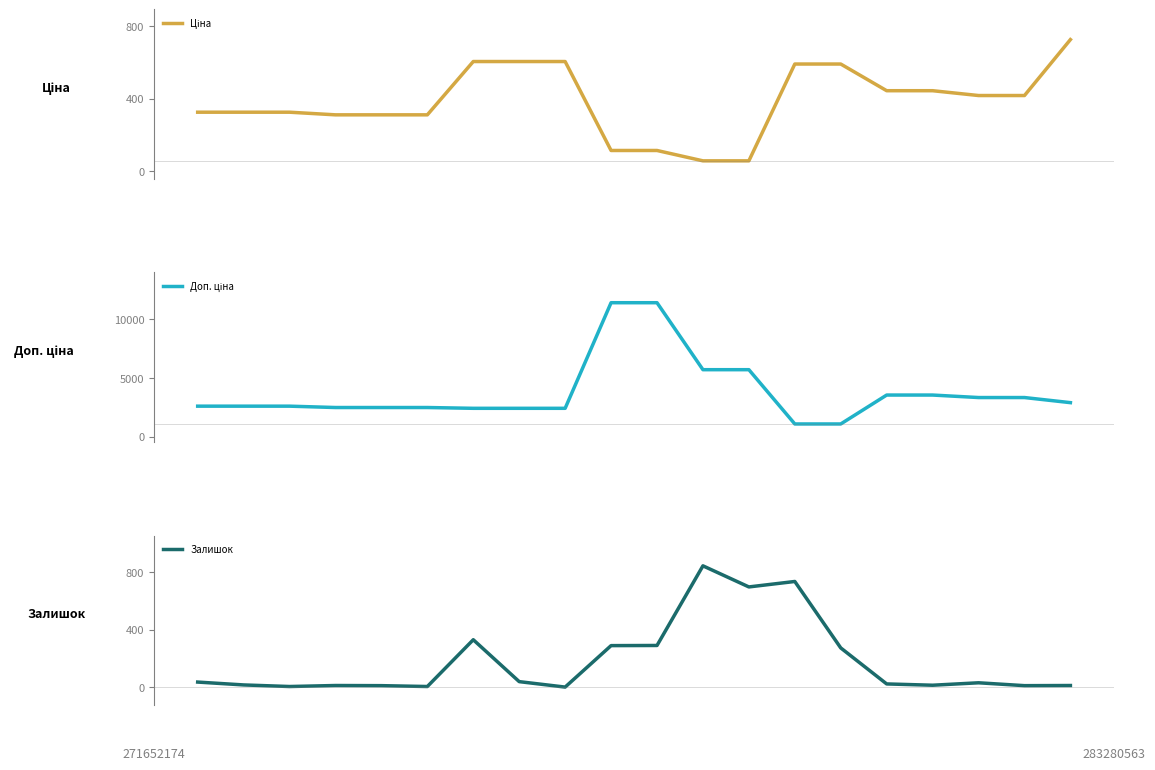

Reading left to right, what are all the values shown in this chart?

Ціна: 0.0=324.8	0.2=324.8	0.4=324.8	0.6=310.3	0.8=310.3	1.0=310.3	6=603.7	7=603.7	8=603.7	9=114.1	10=114.1	11=57.0	12=57.0	13=589.9	14=589.9	15=443.1	16=443.1	17=416.6	18=416.6	19=724.5
Доп. ціна: 0.0=2598.3	0.2=2598.3	0.4=2598.3	0.6=2482.4	0.8=2482.4	1.0=2482.4	6=2414.8	7=2414.8	8=2414.8	9=11410.0	10=11410.0	11=5705.0	12=5705.0	13=1081.7	14=1081.7	15=3545.0	16=3545.0	17=3332.5	18=3332.5	19=2897.8
Залишок: 0.0=35.0	0.2=15.0	0.4=4.0	0.6=11.0	0.8=10.0	1.0=4.0	6=330.0	7=38.0	8=0.0	9=289.0	10=290.0	11=845.0	12=698.0	13=736.0	14=273.0	15=22.0	16=13.0	17=30.0	18=10.0	19=11.0